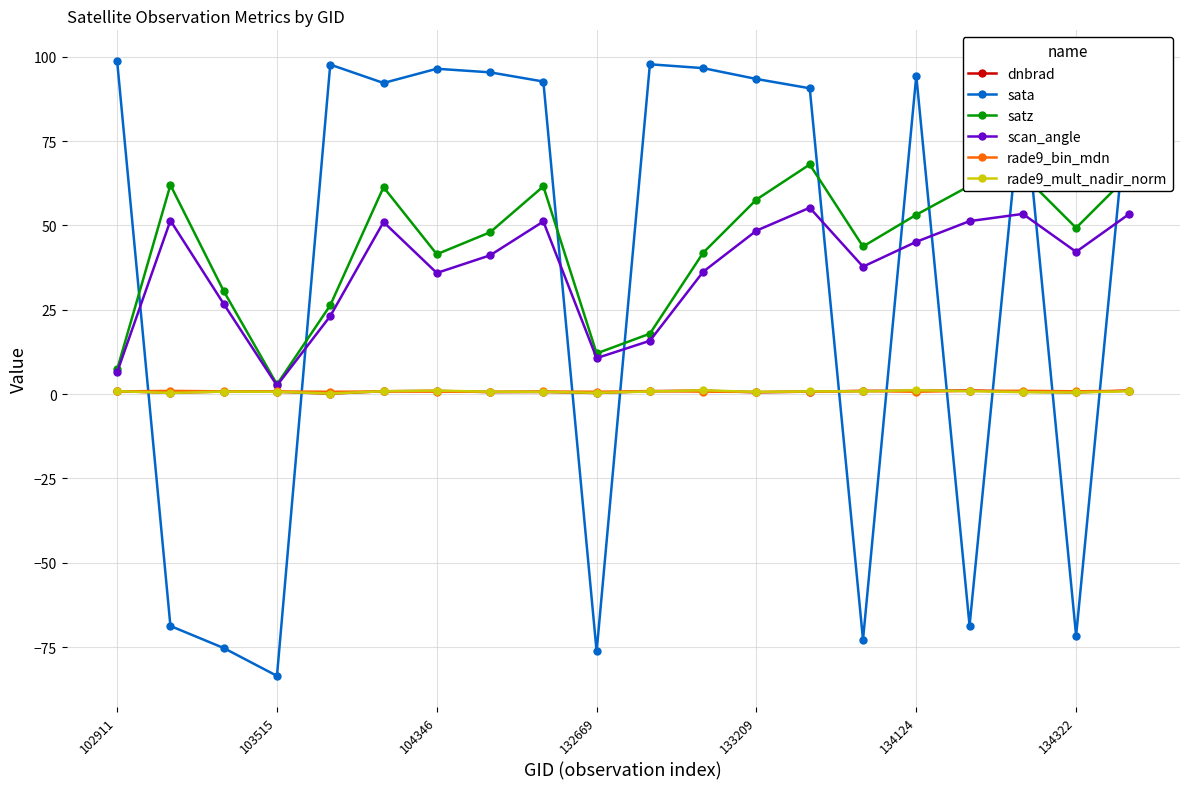

True or false: satz has more than 2 interior local peaks.

True